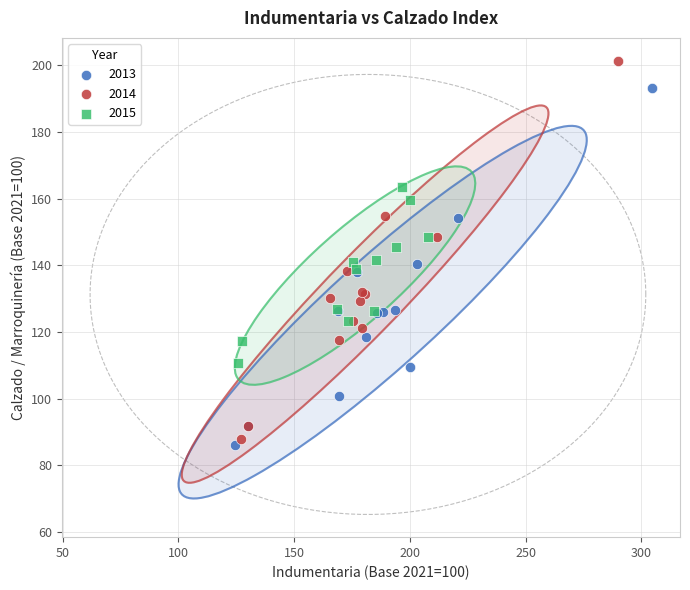

Which series reaches the minimum Y coordinate?

2013